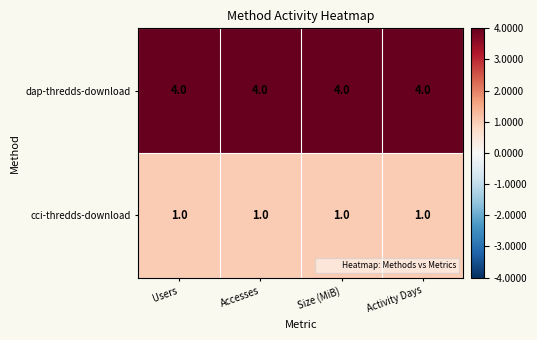

The value of dap-thredds-download at Users is 1. True or false?

False